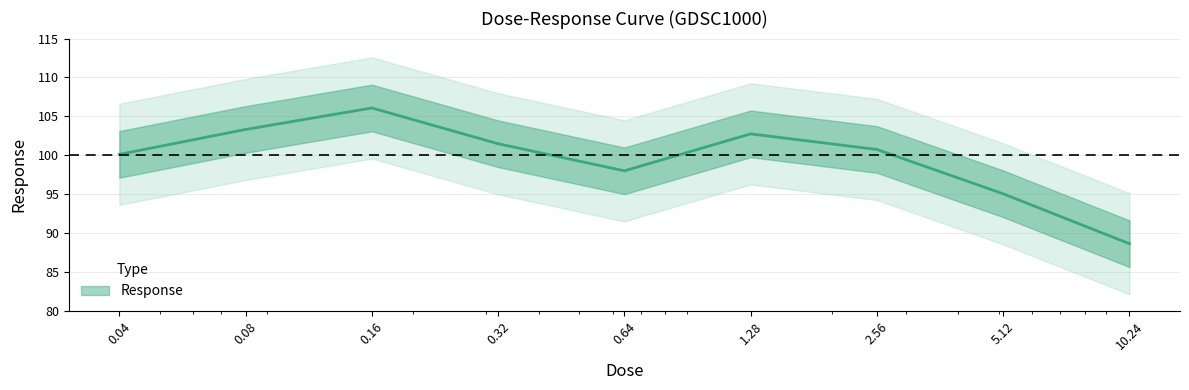

Count the number of values greater than 100.

6